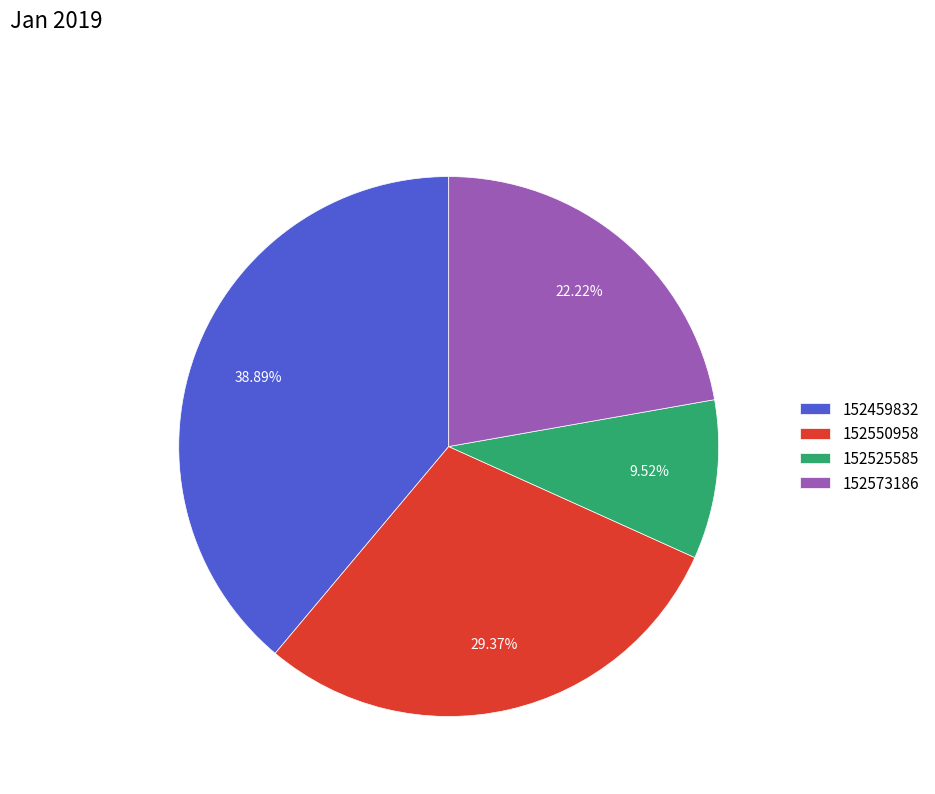

Count the number of slices in the pie.

4